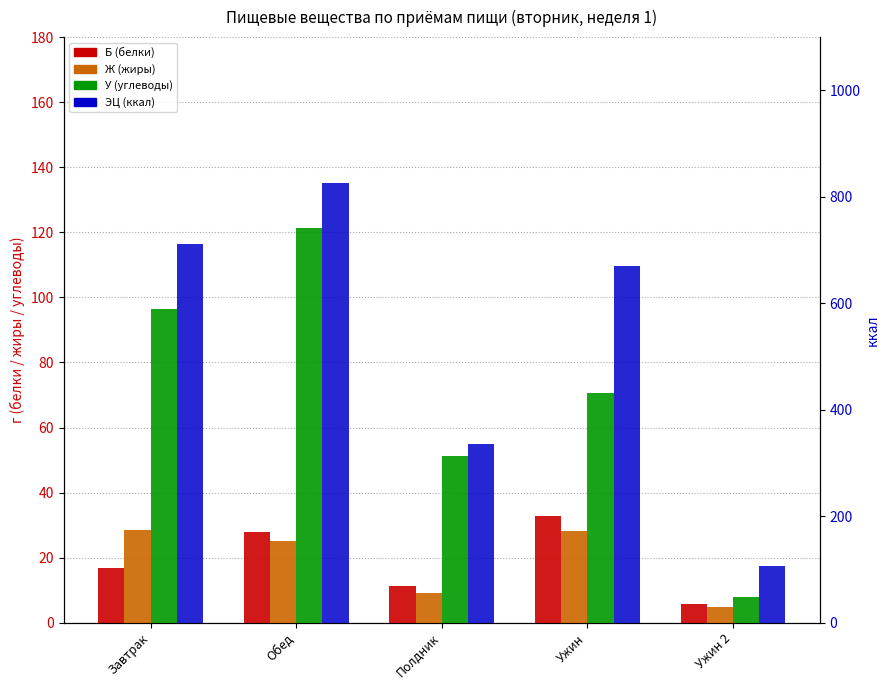

What is the label of the 3rd bar from the left?

Полдник